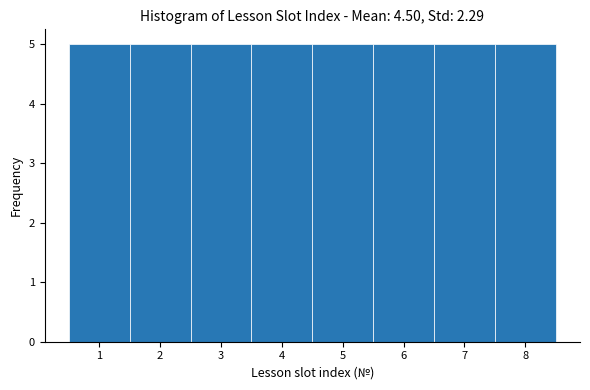

Reading left to right, transcribe this chart: for each bar, give the range it covers on the x-axis and its height. The values are not printed on the chart, so give them approximately, as read against the axis.

0.5 to 1.5: 5
1.5 to 2.5: 5
2.5 to 3.5: 5
3.5 to 4.5: 5
4.5 to 5.5: 5
5.5 to 6.5: 5
6.5 to 7.5: 5
7.5 to 8.5: 5